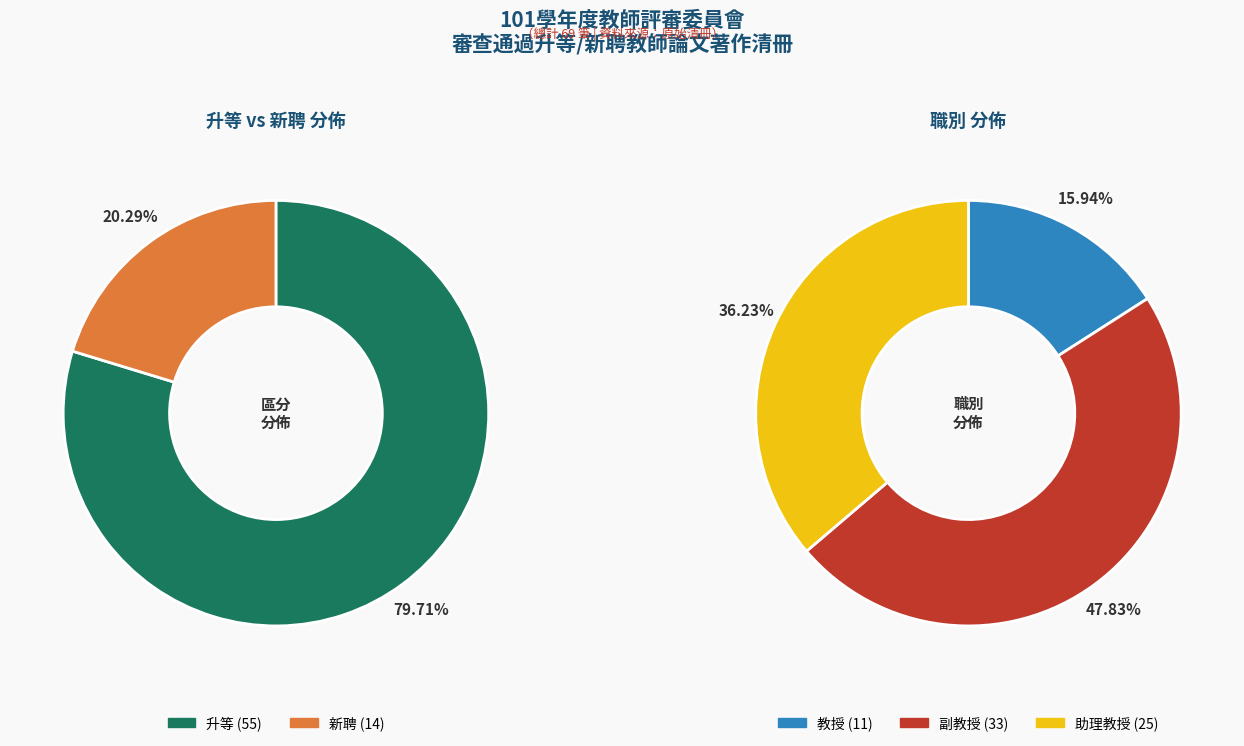

The 升等 slice represents 72% of the pie. True or false?

False